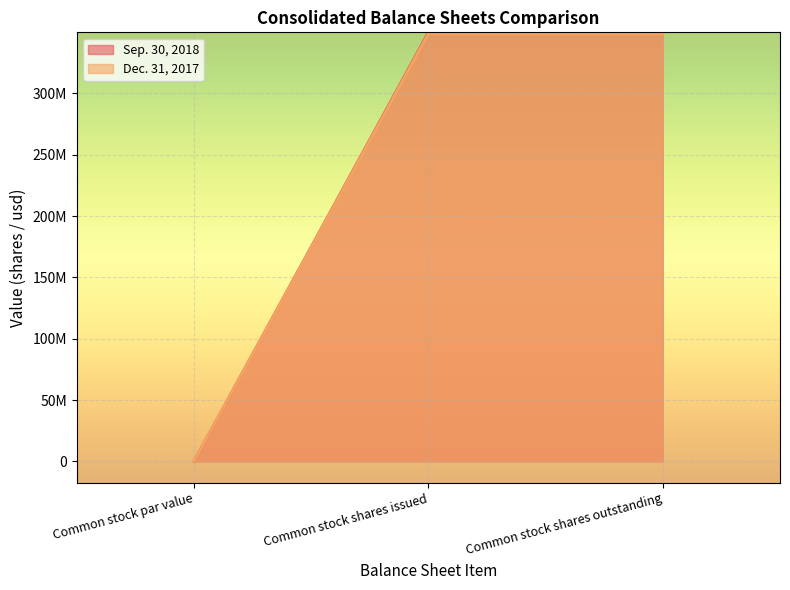

What position from the left is Common stock par value?

1